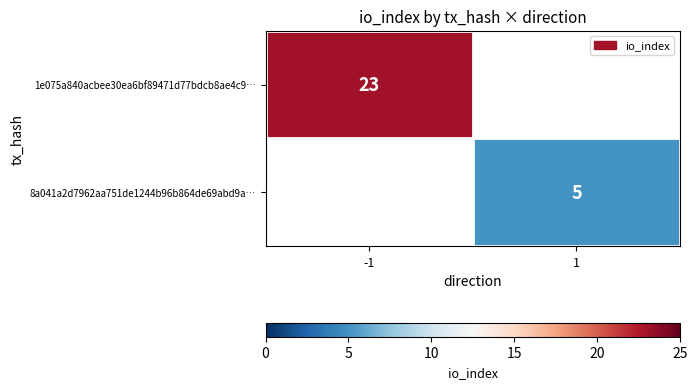

The 1e075a840acbee30ea6bf89471d77bdcb8ae4c9… series shows 23 at -1. True or false?

True